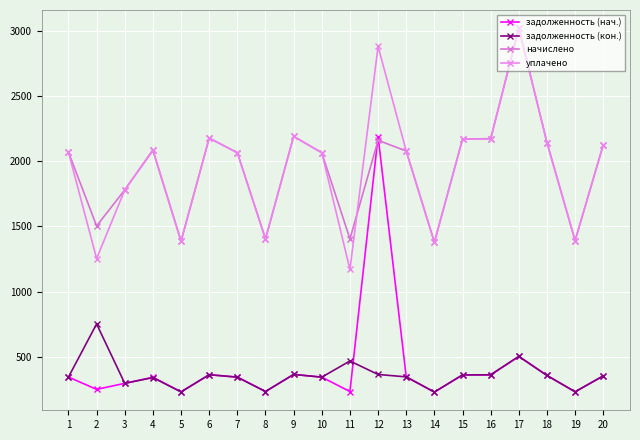

At which category does уплачено reach its first local valley?

2